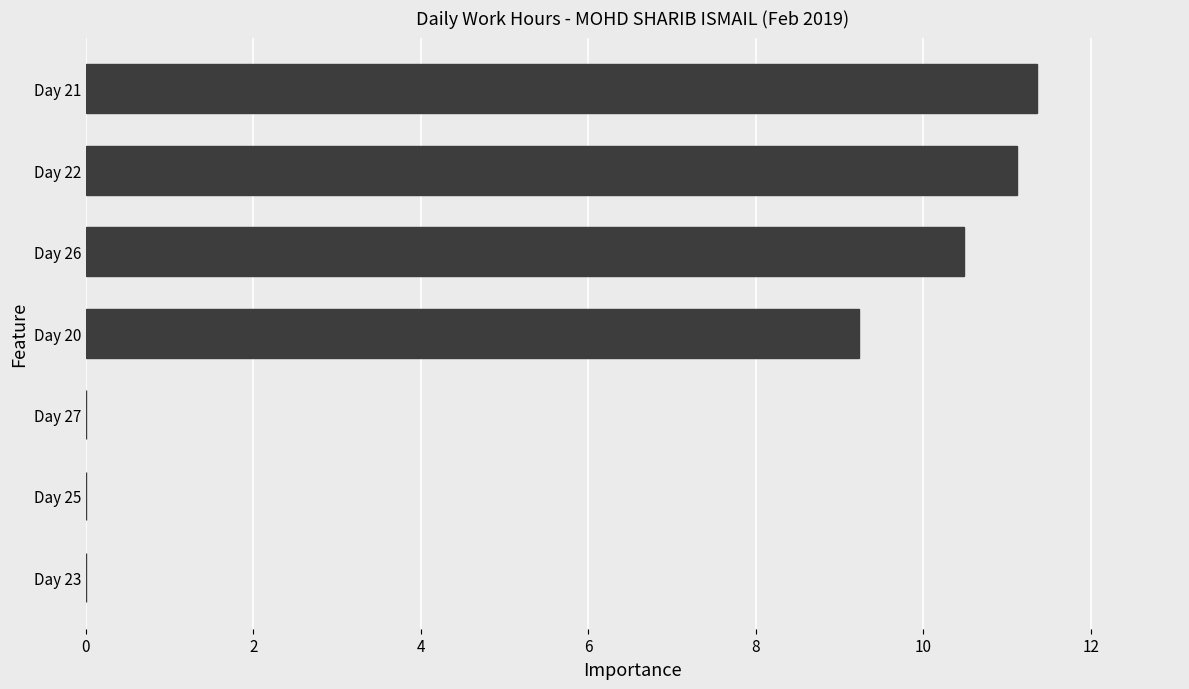

What is the maximum value shown in the chart?

11.4